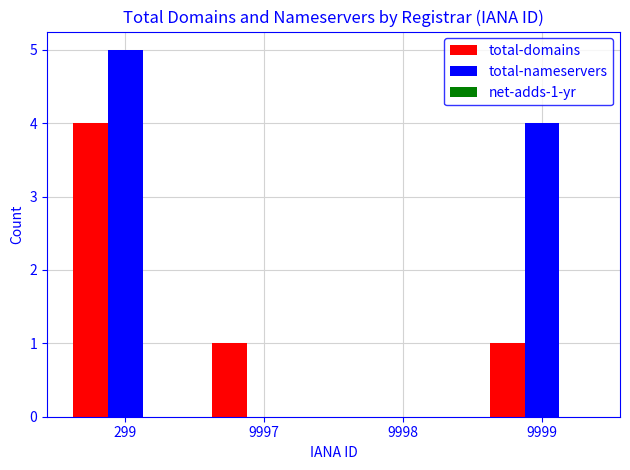

What is the greatest value displayed?

5